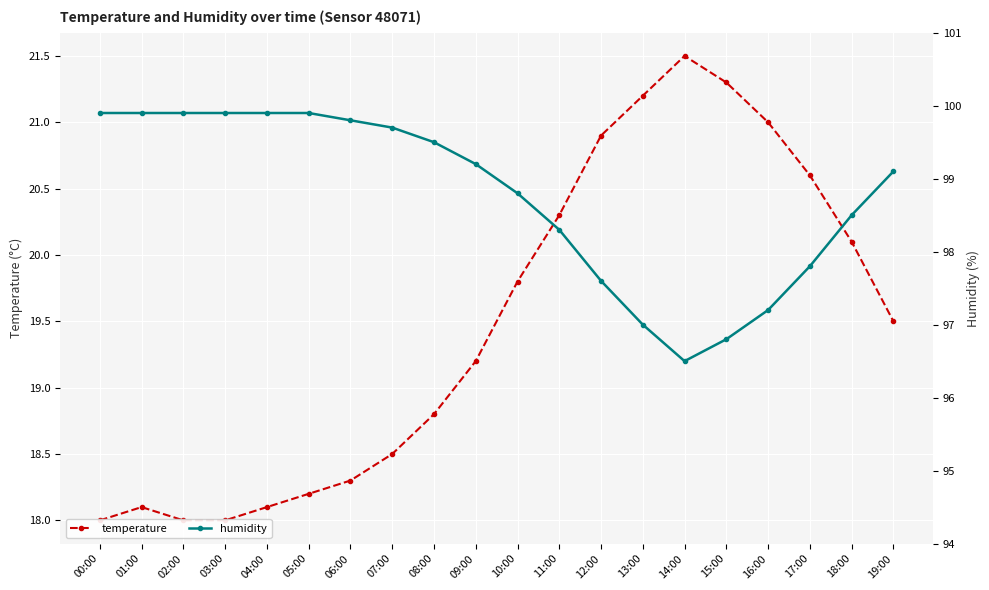

Rank the categories by humidity value from highest to lowest.

00:00, 01:00, 02:00, 03:00, 04:00, 05:00, 06:00, 07:00, 08:00, 09:00, 19:00, 10:00, 18:00, 11:00, 17:00, 12:00, 16:00, 13:00, 15:00, 14:00